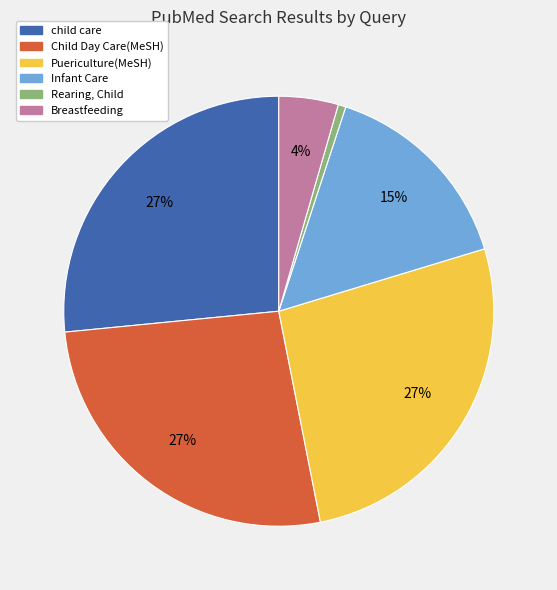

To the nearest percent, what percentage of the pie is Child Day Care(MeSH)?

27%